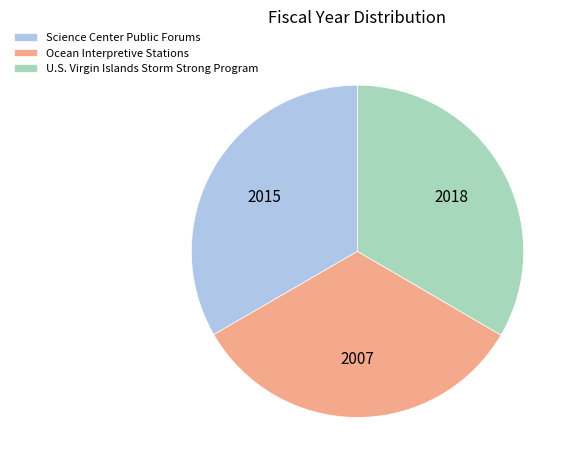

Combined, do Ocean Interpretive Stations and Science Center Public Forums account for over 50%?

Yes